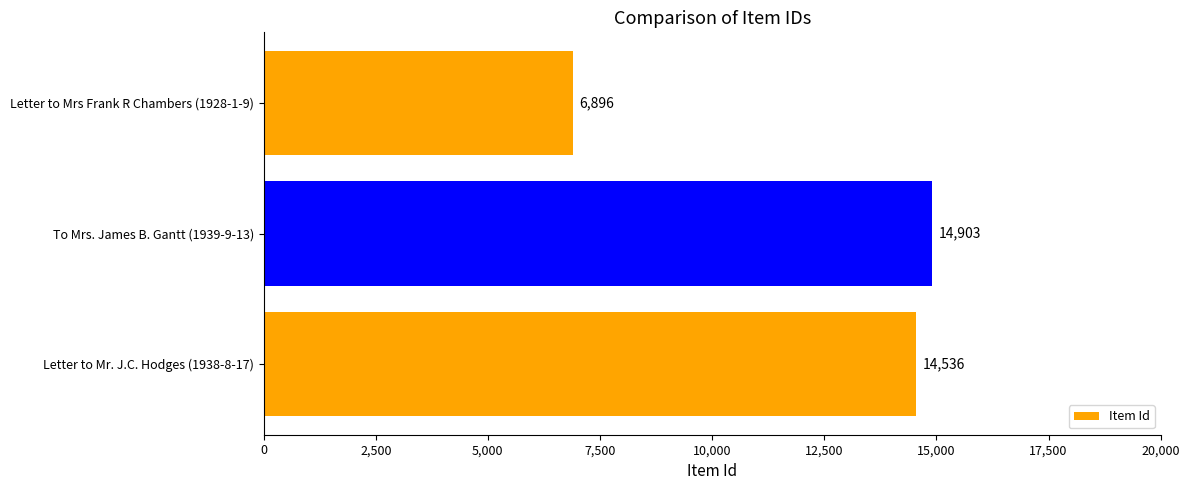

Where is the data nearest to the value 10899?

Letter to Mr. J.C. Hodges (1938-8-17)